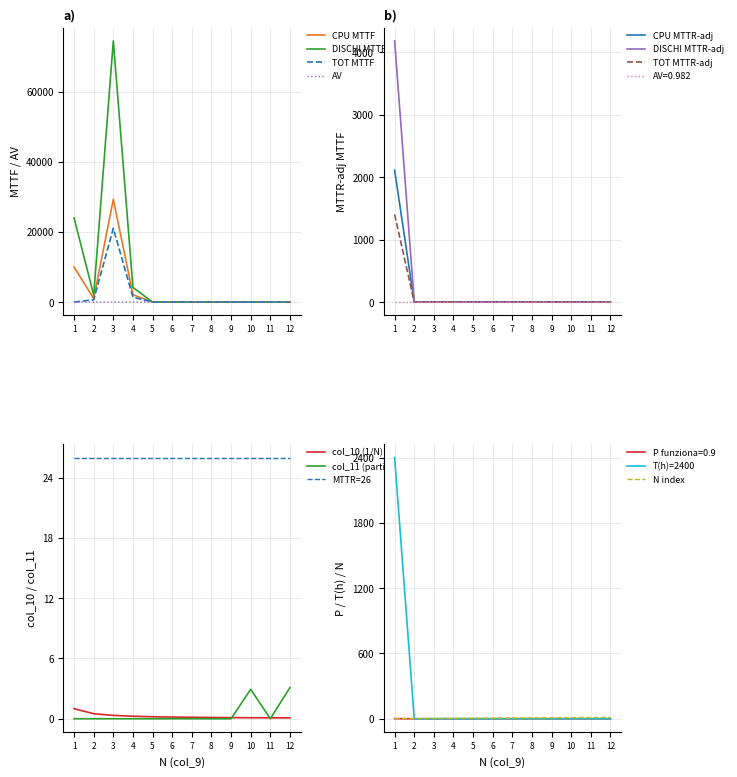

The MTTR=26 series shows 13.8 at 11. True or false?

False